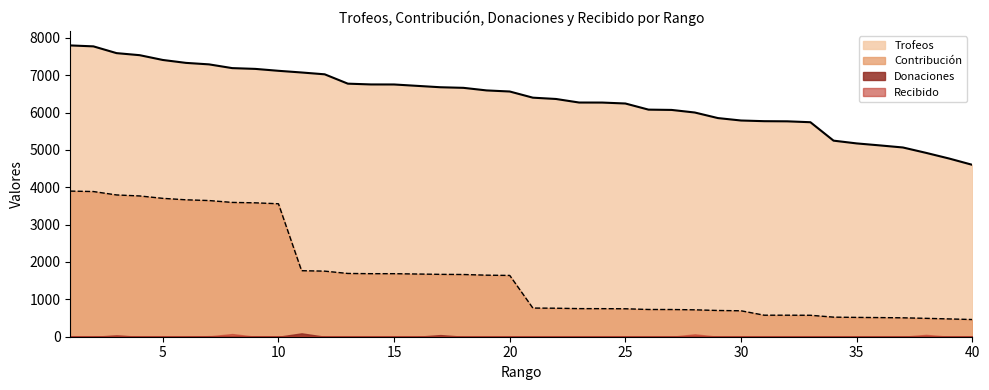

How many values in the Trofeos series exceed 6562?

19